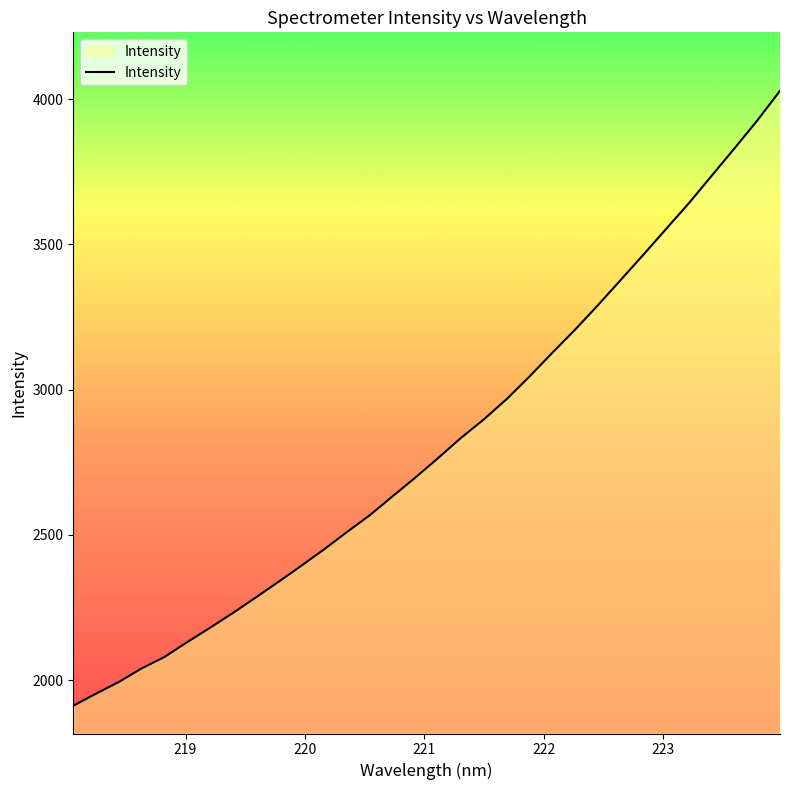

What is the difference between the maximum and minimum values?

2117.0